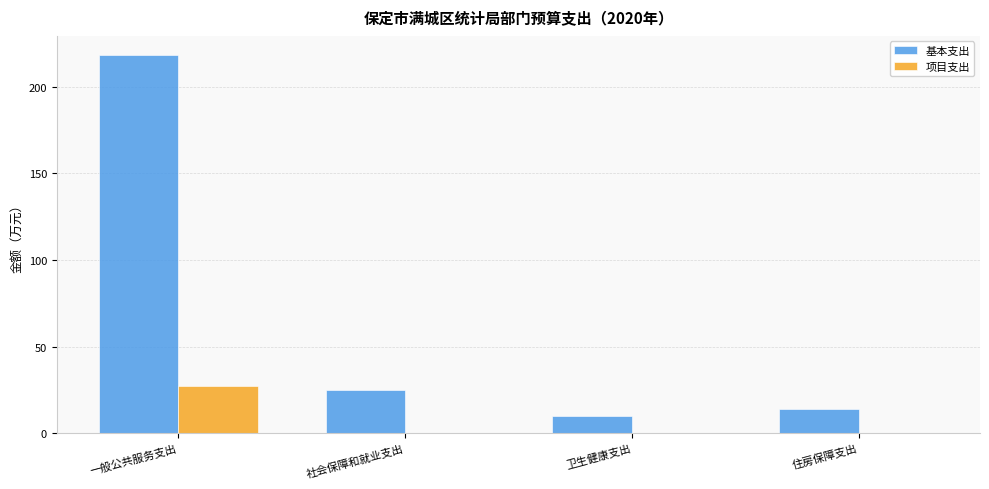

Is the value of 项目支出 at 一般公共服务支出 greater than the value of 基本支出 at 社会保障和就业支出?

Yes